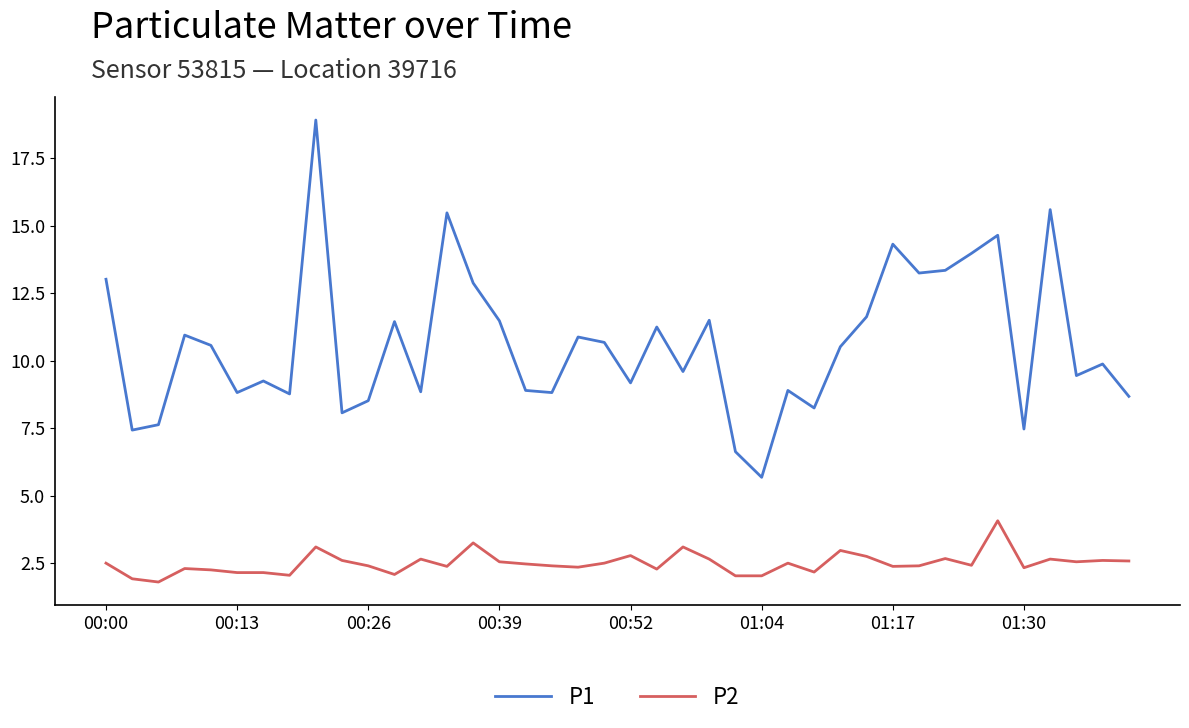

What is the difference between the maximum and minimum values in the P1 series?

13.2